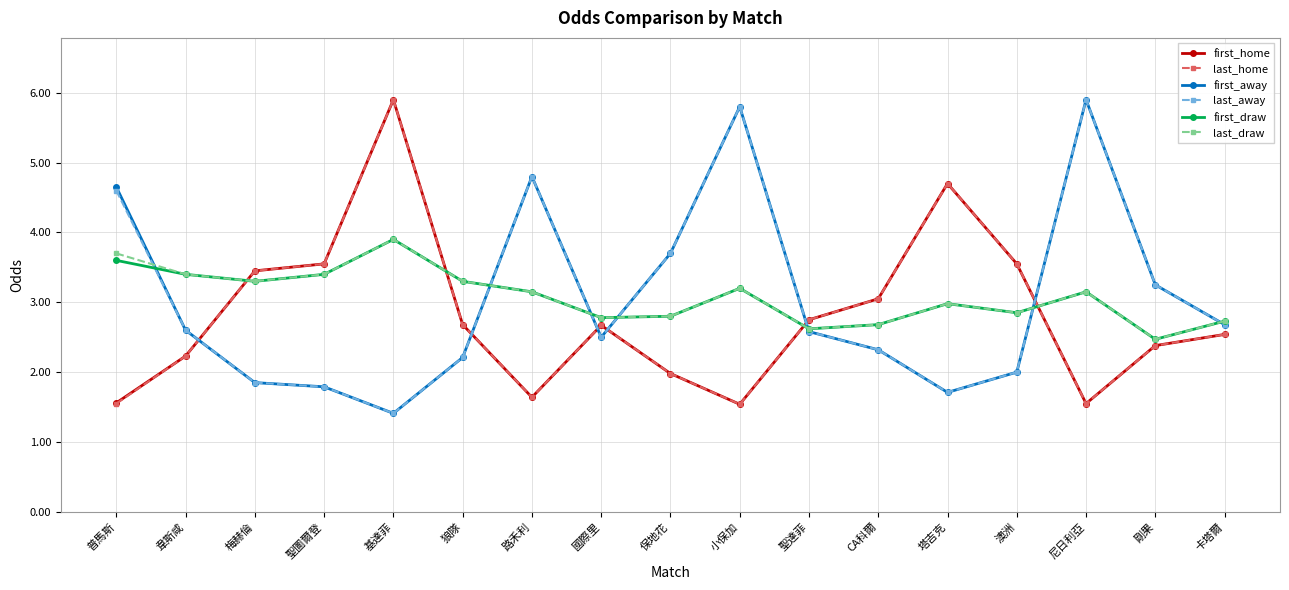

Is the value of last_away at 梅赫倫 greater than the value of last_draw at 澳洲?

No